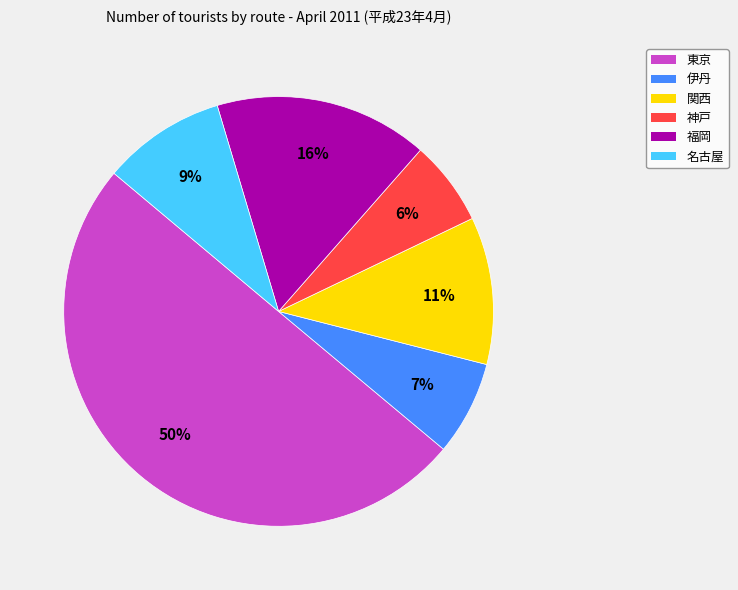

Which has a higher value, 関西 or 神戸?

関西